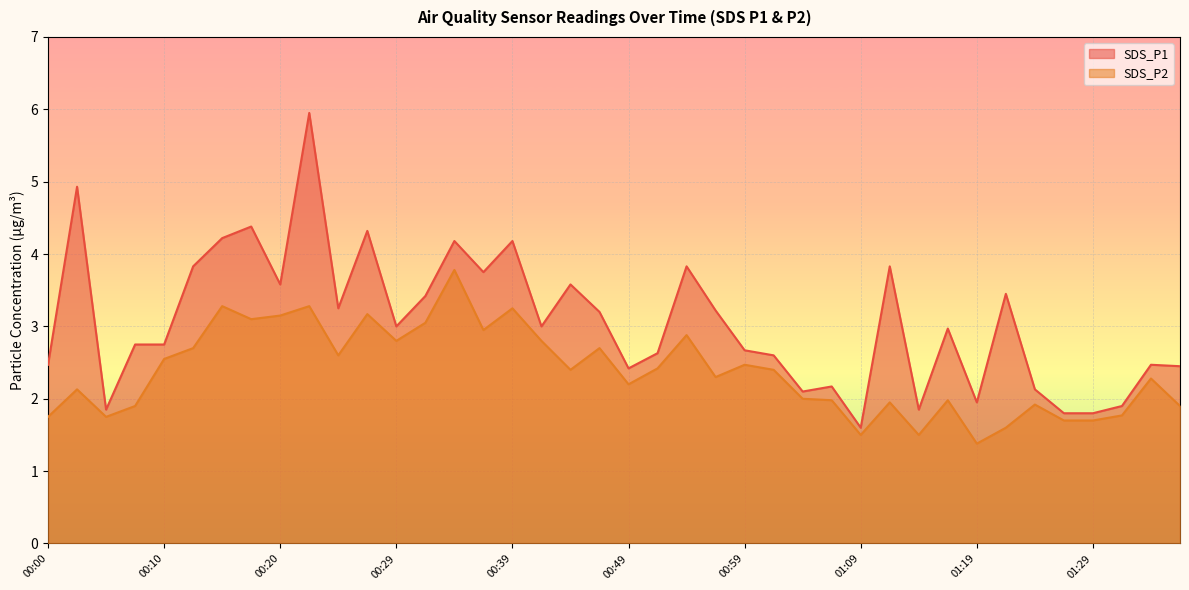

The SDS_P1 series shows 2.5 at 01:36. True or false?

True